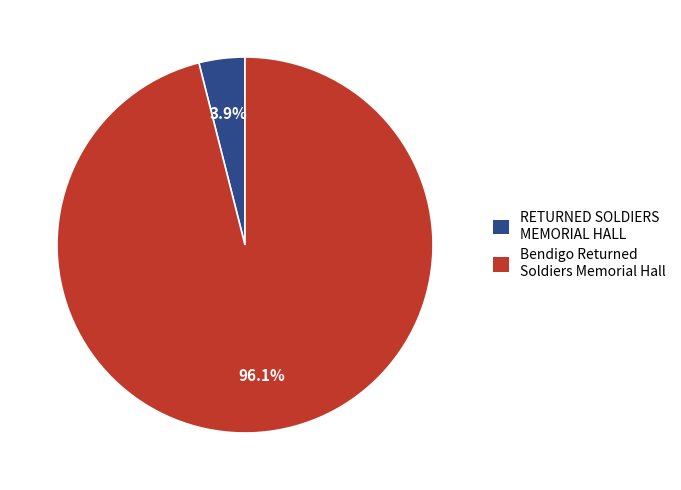

Which has a higher value, Bendigo Returned Soldiers Memorial Hall or RETURNED SOLDIERS MEMORIAL HALL?

Bendigo Returned Soldiers Memorial Hall